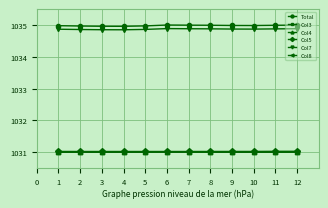

Which series ends up on top after the final intersection of Col3 and Col4?

Col4